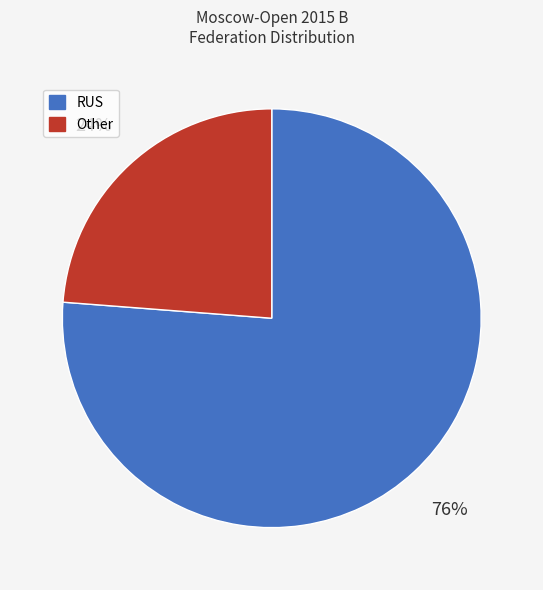

Which category has the biggest portion of the pie?

RUS